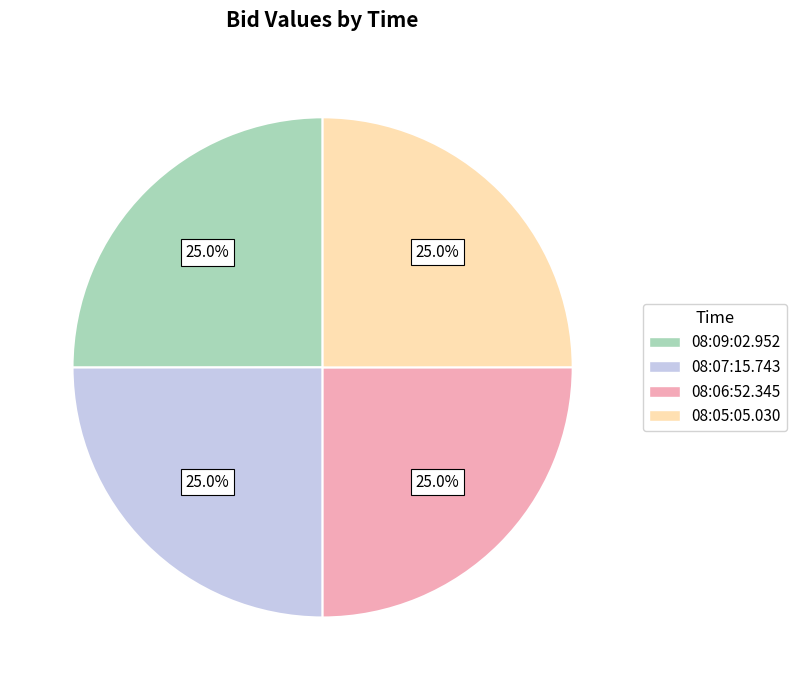

To the nearest percent, what is the average slice percentage?

25%